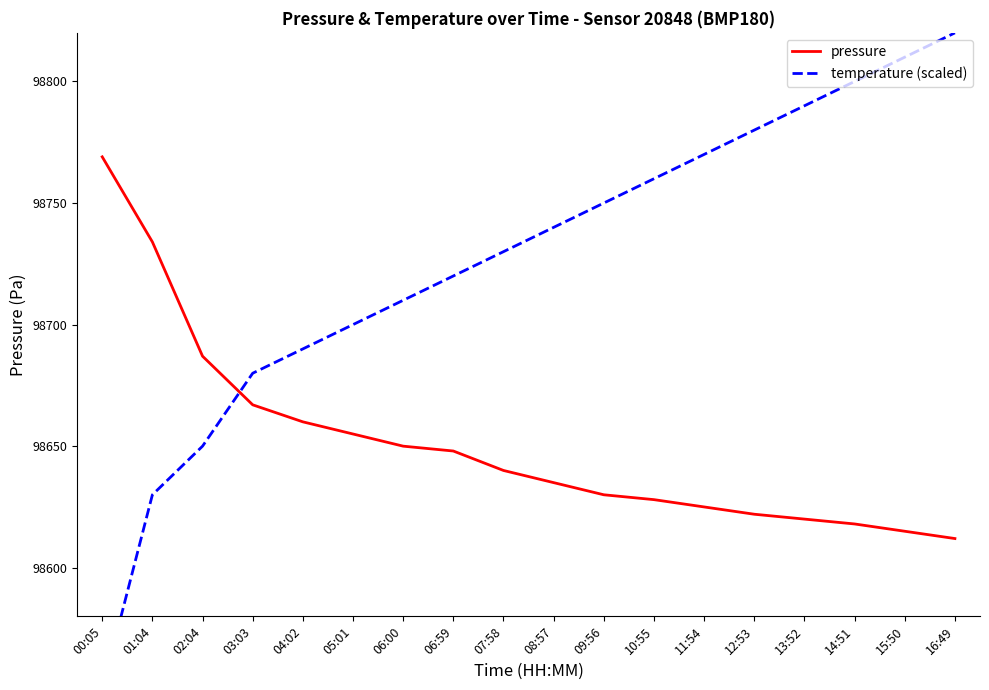

Is this an area chart (filled region under the line)?

No